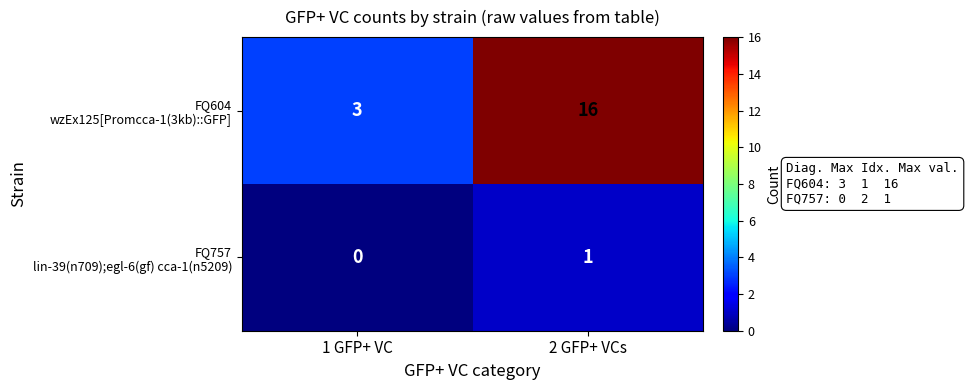

What is the maximum value shown in the chart?

16